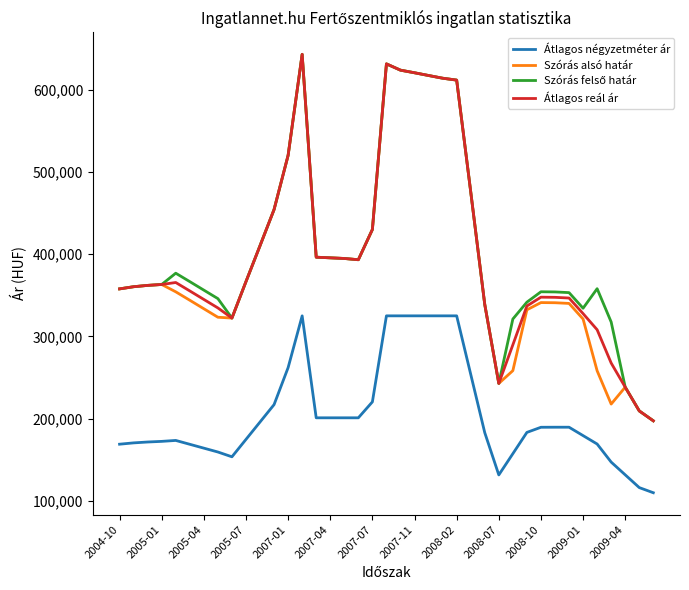

What is the average value of the Átlagos reál ár series?

399032